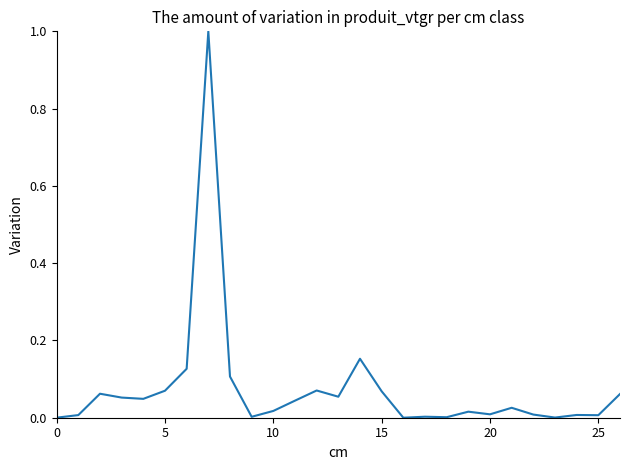

What is the greatest value displayed?

1.0